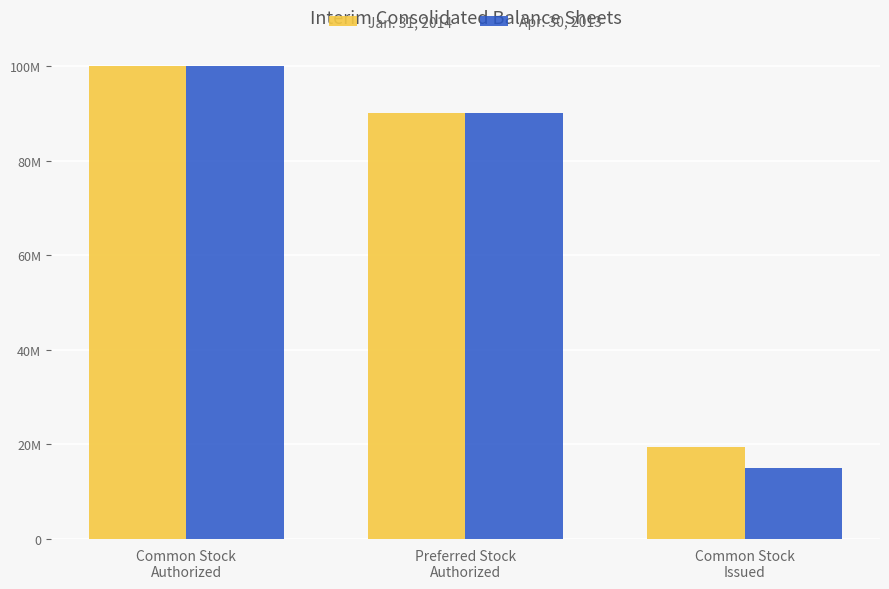

Which category has the highest value across all series?

Common Stock
Authorized